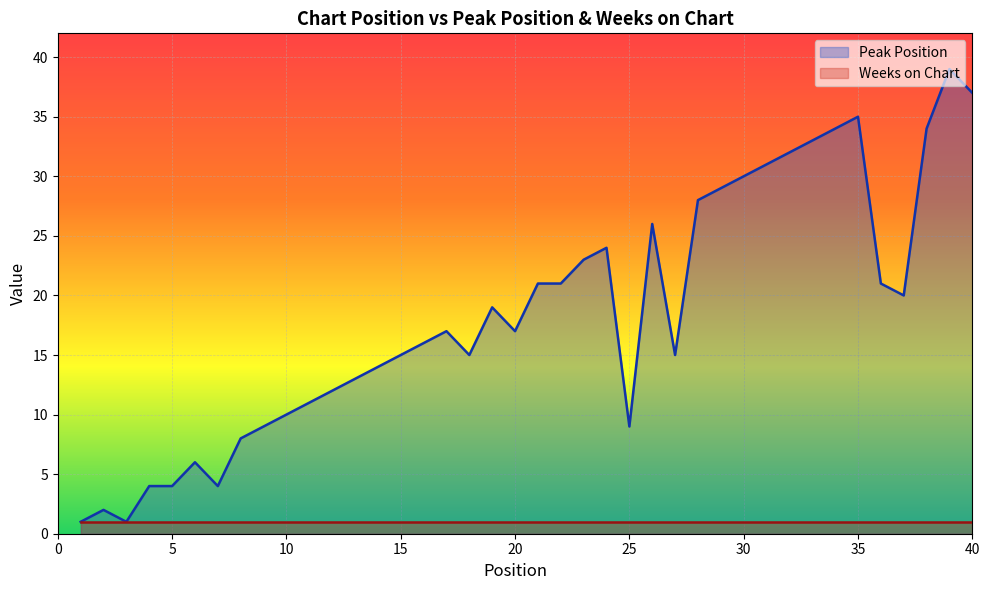

Reading left to right, transcribe all the data shown in this chart.

1=1	2=2	3=1	4=4	5=4	6=6	7=4	8=8	9=9	10=10	11=11	12=12	13=13	14=14	15=15	16=16	17=17	18=15	19=19	20=17	21=21	22=21	23=23	24=24	25=9	26=26	27=15	28=28	29=29	30=30	31=31	32=32	33=33	34=34	35=35	36=21	37=20	38=34	39=39	40=37